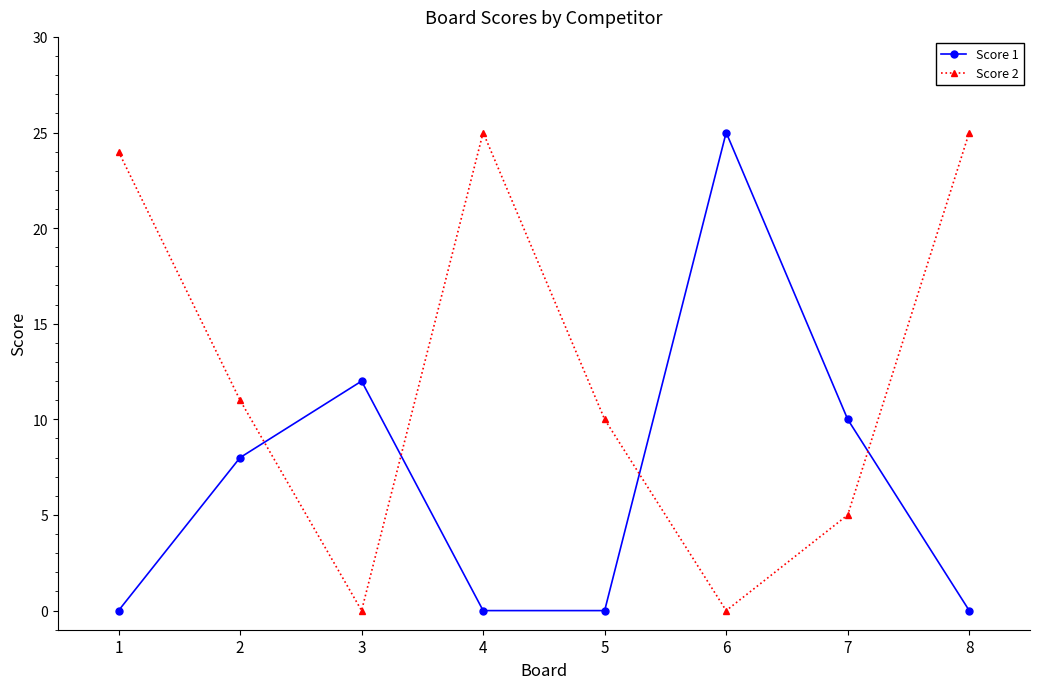

What is the spread (max minus min) of values at 7?

5